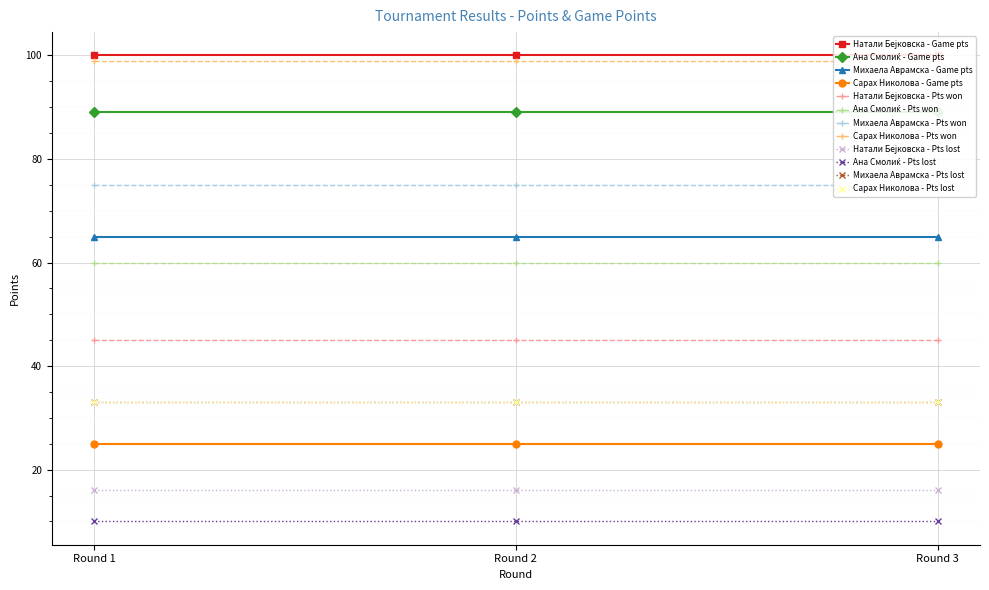

What is the average value of the Сарах Николова (599) series?

25